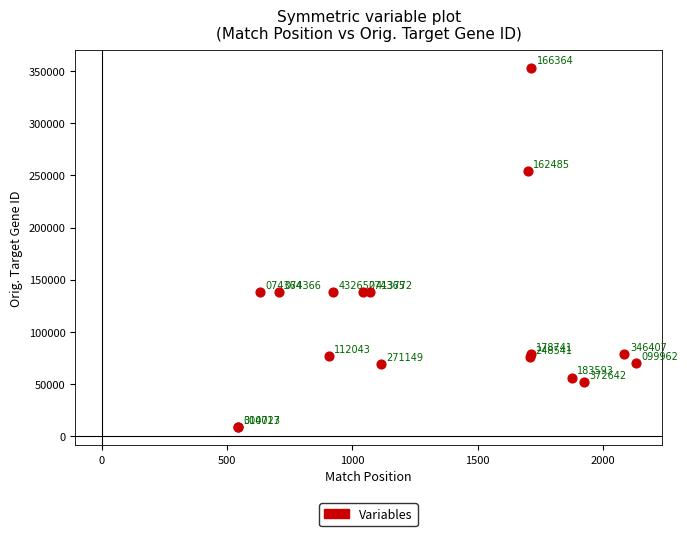

What Y value in the scatter plot is closest to 180889?

138046